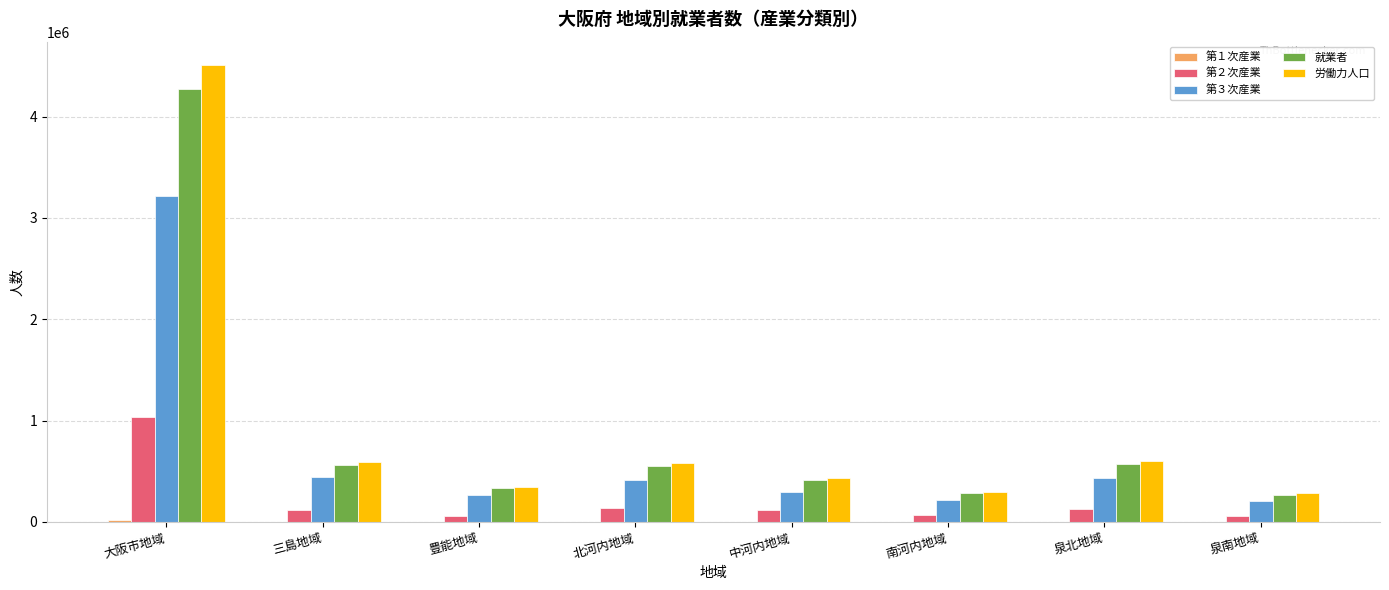

The 労働力人口 series shows 349014 at 豊能地域. True or false?

True